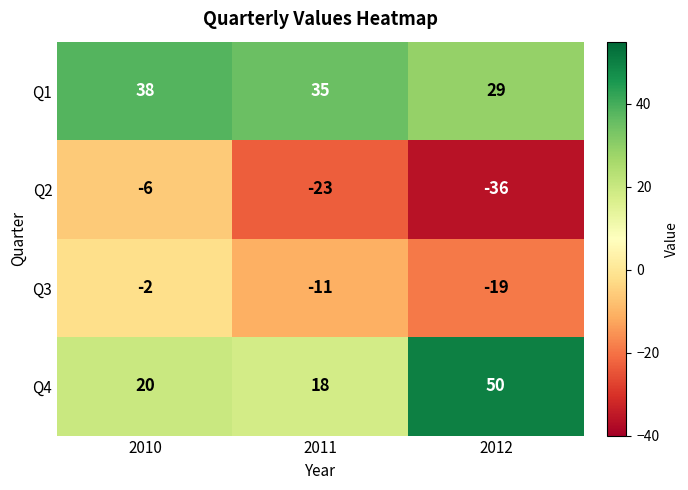

How many data points does each series have?

3